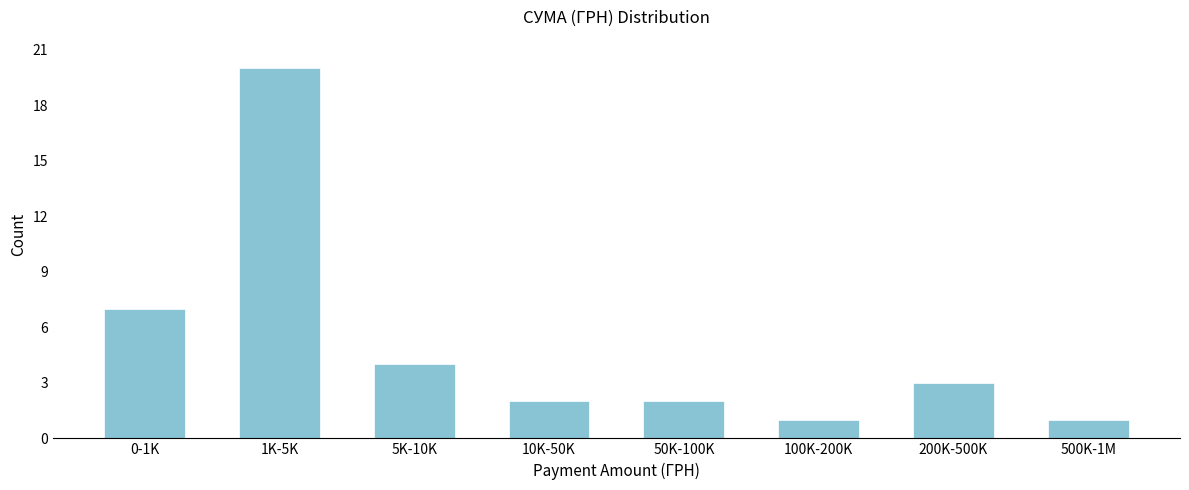

Reading right to left, list all the values displayed in this chart.

1	3	1	2	2	4	20	7